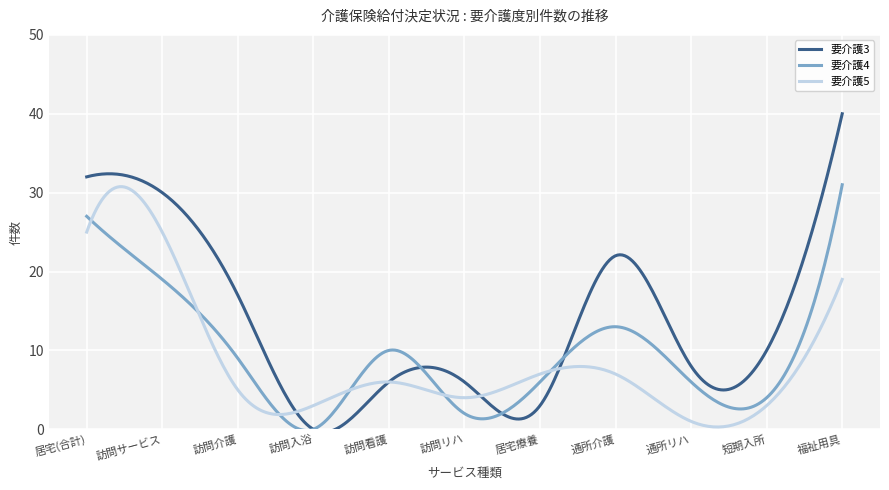

Which series has the largest total across all categories?

要介護3